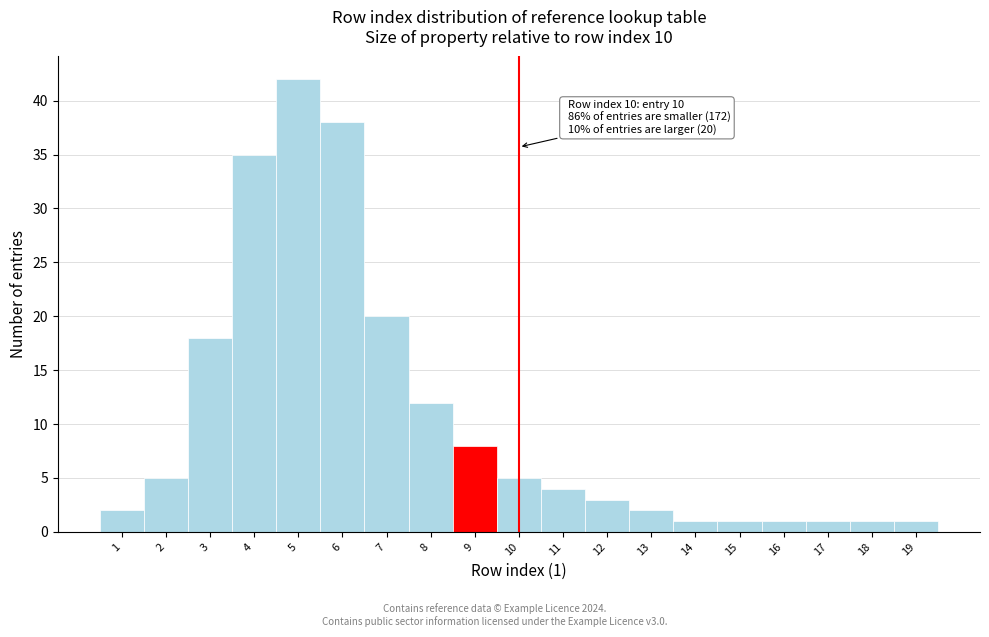

Reading right to left, what are all the values shown in this chart?

1	1	1	1	1	1	2	3	4	5	8	12	20	38	42	35	18	5	2